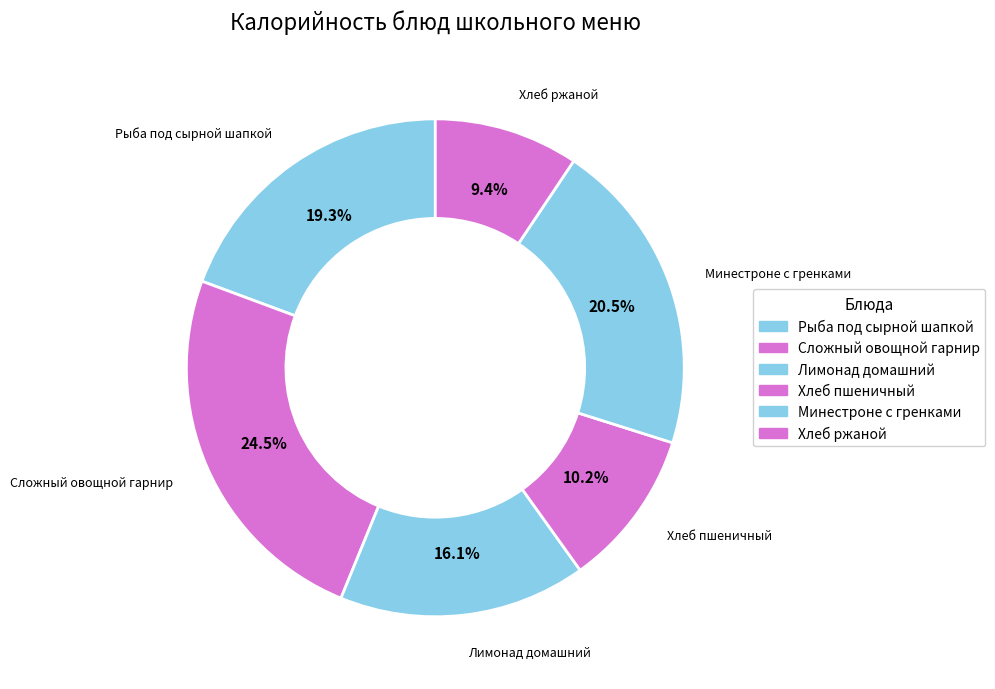

Rank the categories by value from highest to lowest.

Сложный овощной гарнир, Минестроне с гренками, Рыба под сырной шапкой, Лимонад домашний, Хлеб пшеничный, Хлеб ржаной